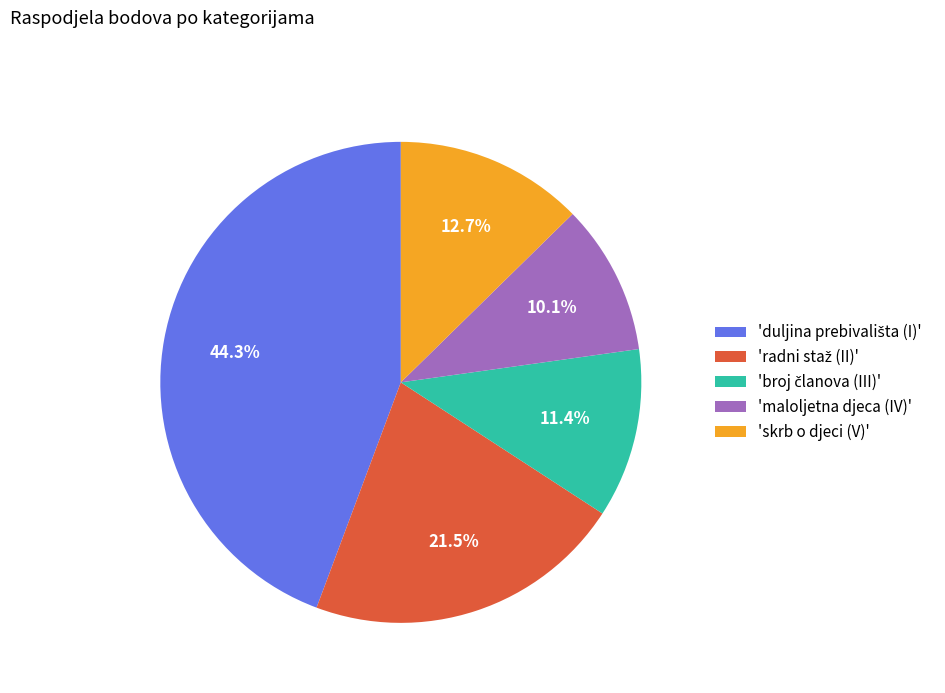

How many segments does this pie chart have?

5